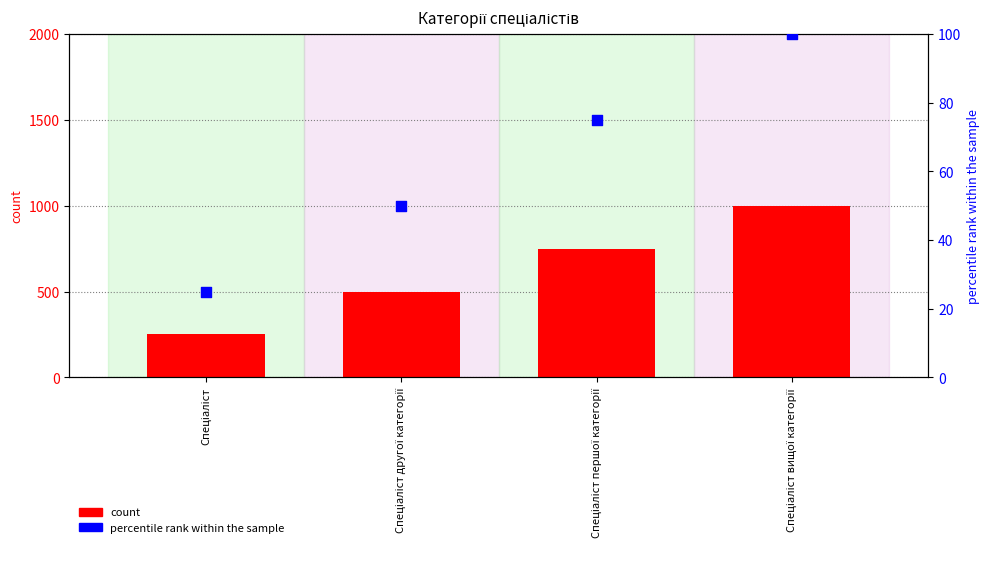

What is the total value across all series at Спеціаліст вищої категорії?

1100